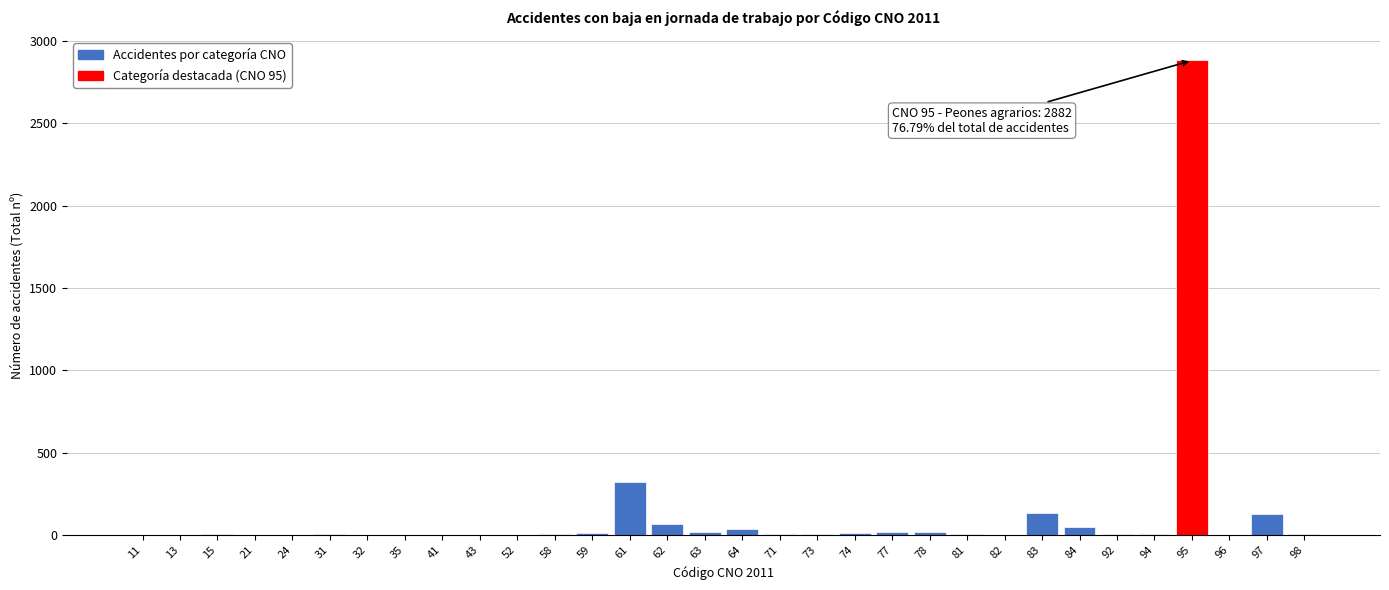

What is the change in value from 61 to 83?

-191